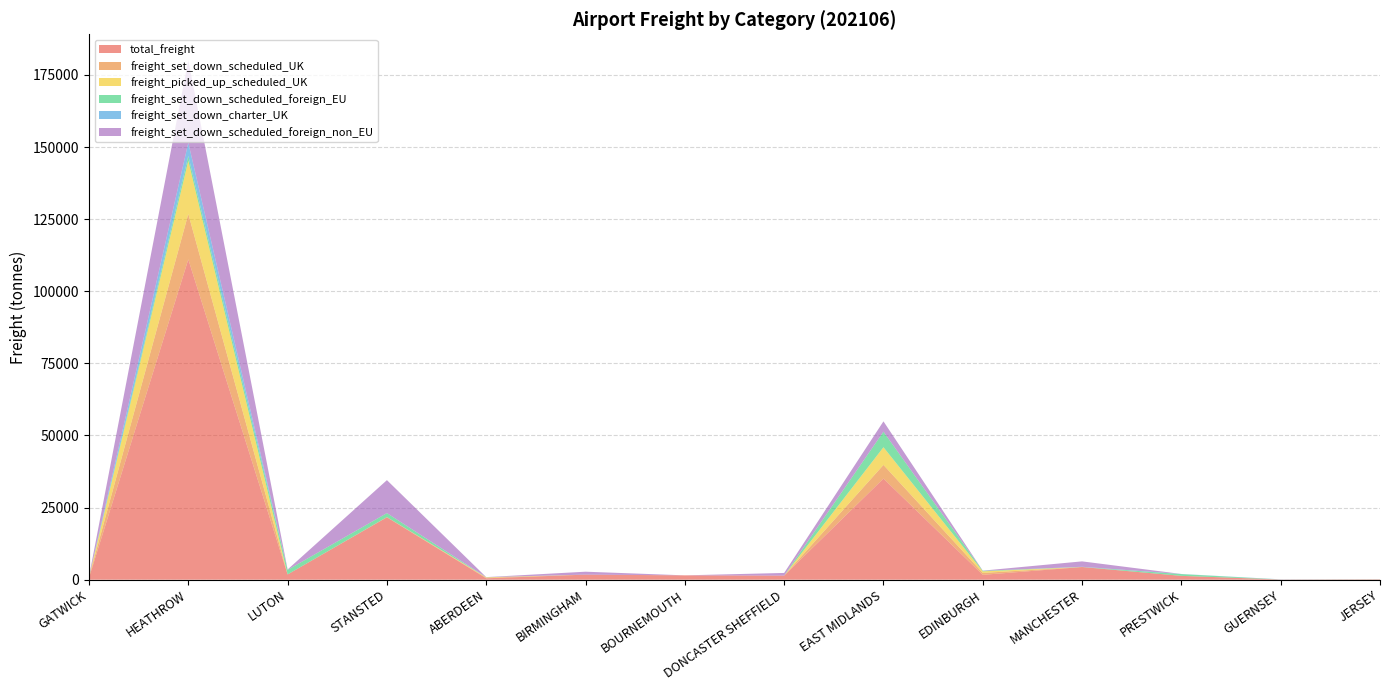

Reading left to right, list all the values displayed in this chart.

total_freight: 651.9	111059.0	1822.5	21632.9	483.5	1751.7	1502.8	1414.5	35061.0	1681.9	4391.2	1325.2	68.9	102.6
freight_set_down_scheduled_UK: 179.7	15772.9	0.0	69.2	200.7	0.0	0.0	0.0	4736.0	662.5	9.8	0.0	1.6	46.4
freight_picked_up_scheduled_UK: 52.8	18391.0	0.0	0.0	154.2	2.8	0.0	0.0	6123.6	545.8	0.0	0.0	4.4	12.1
freight_set_down_scheduled_foreign_EU: 6.2	1717.8	1573.6	1382.7	1.7	8.9	0.0	0.0	5393.7	173.0	28.7	608.5	0.0	0.0
freight_set_down_charter_UK: 0.0	4556.1	0.0	1.8	45.6	0.0	0.0	0.0	0.0	7.5	49.2	46.9	51.7	41.3
freight_set_down_scheduled_foreign_non_EU: 203.6	28598.1	140.4	11430.0	5.6	1006.2	0.0	923.4	3585.8	67.1	1871.1	0.0	0.0	0.0